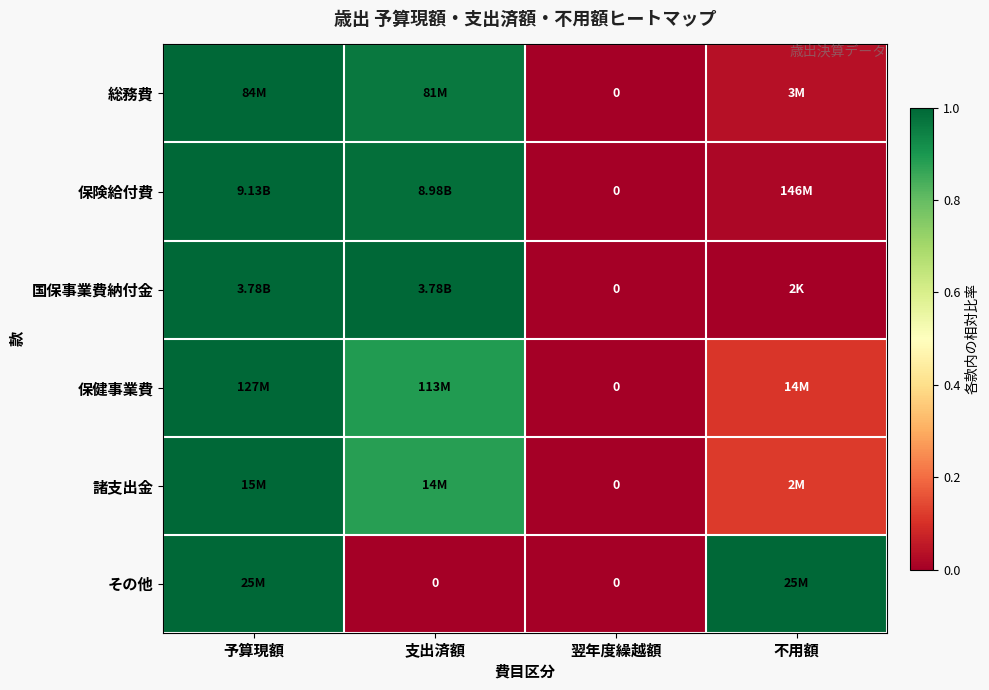

At 翌年度繰越額, list the series in order from largest to smallest.

総務費, 保険給付費, 国保事業費納付金, 保健事業費, 諸支出金, その他